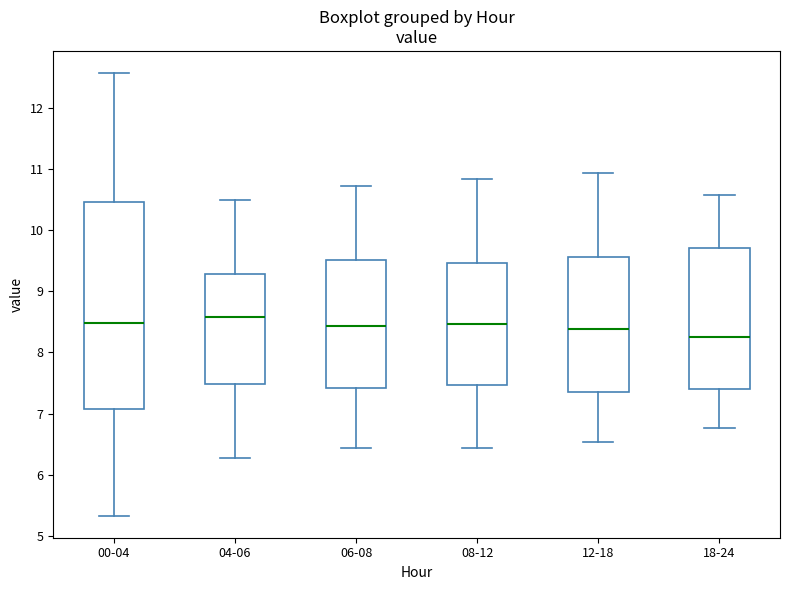

Which box's median line is the lowest?

18-24